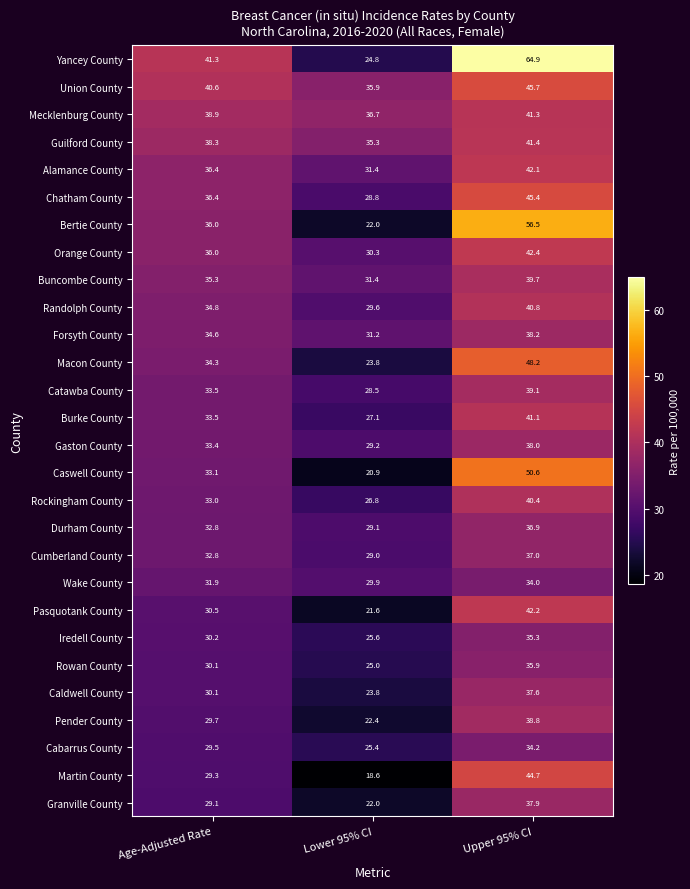

What is the minimum value shown in the chart?

18.6